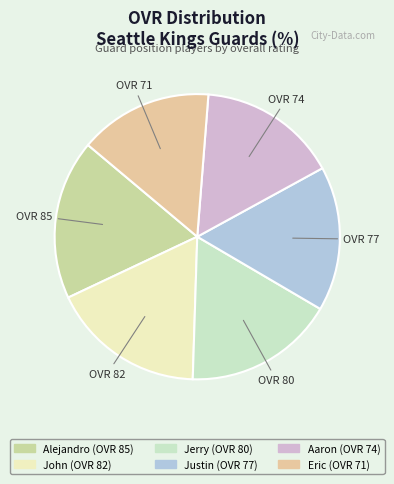

How many segments does this pie chart have?

6